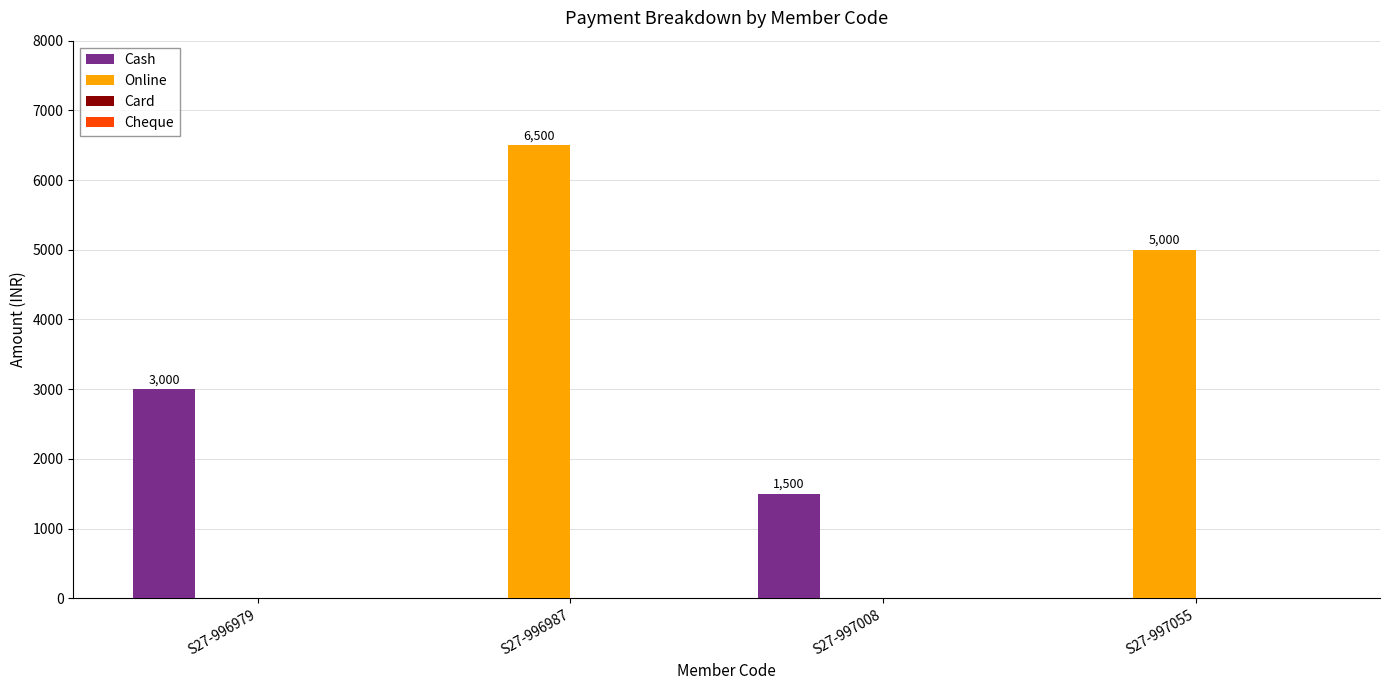

Read the Online value at S27-997055, to the nearest 100.

5000